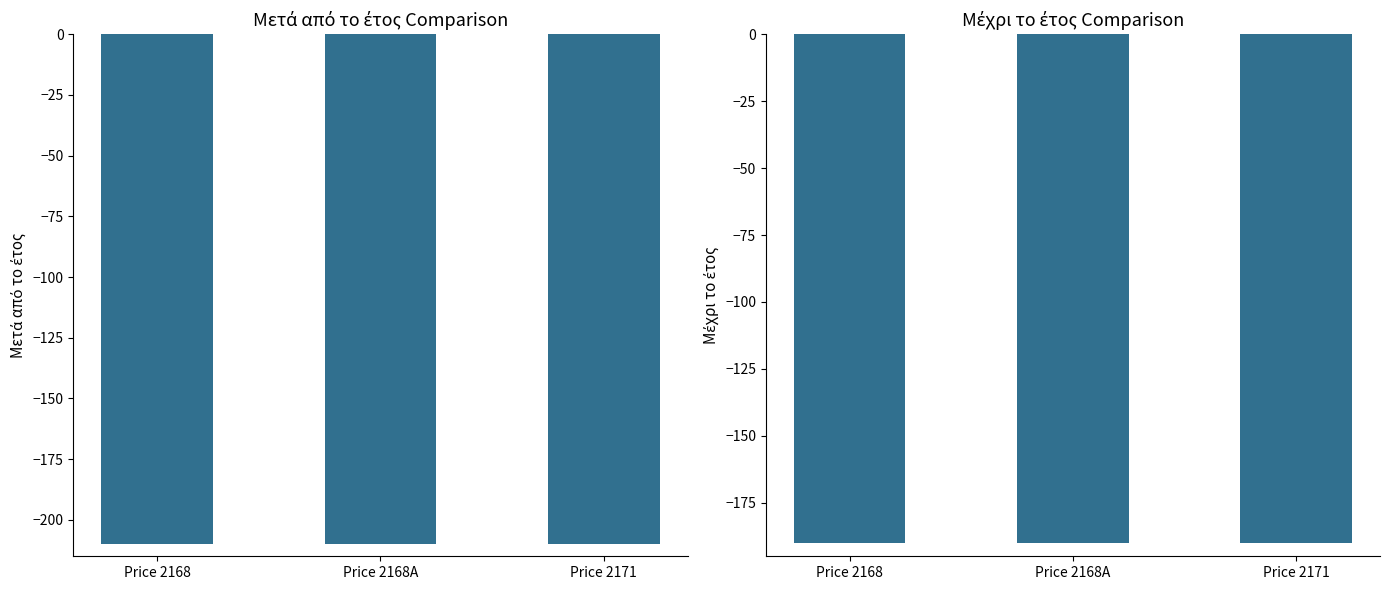

What is the sum of all Μετά από το έτος values?

-630